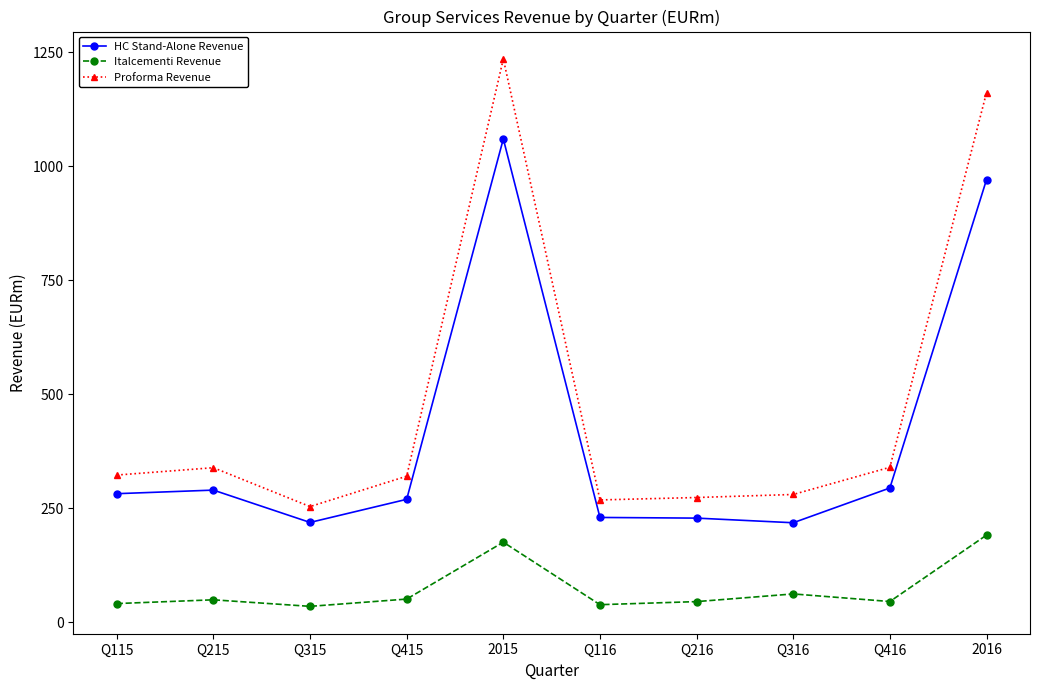

What is the sum of all HC Stand-Alone Revenue values?

4062.3